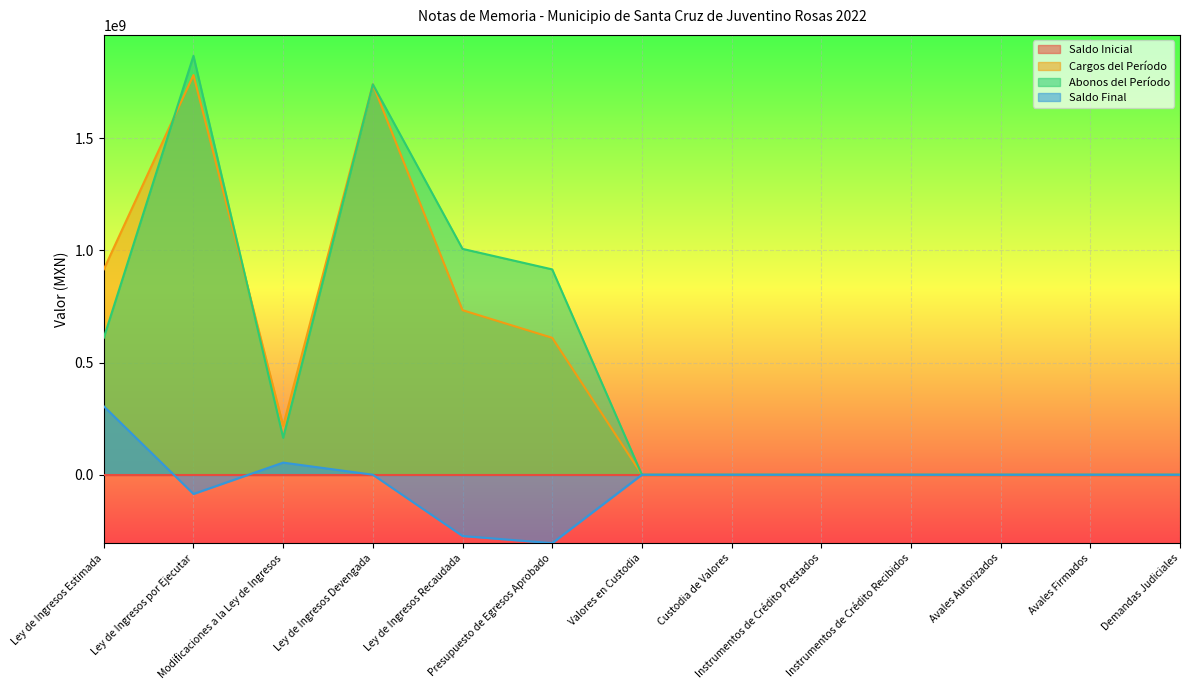

What is the difference between the maximum and second lowest values in the Cargos del Período series?

1781231631.7